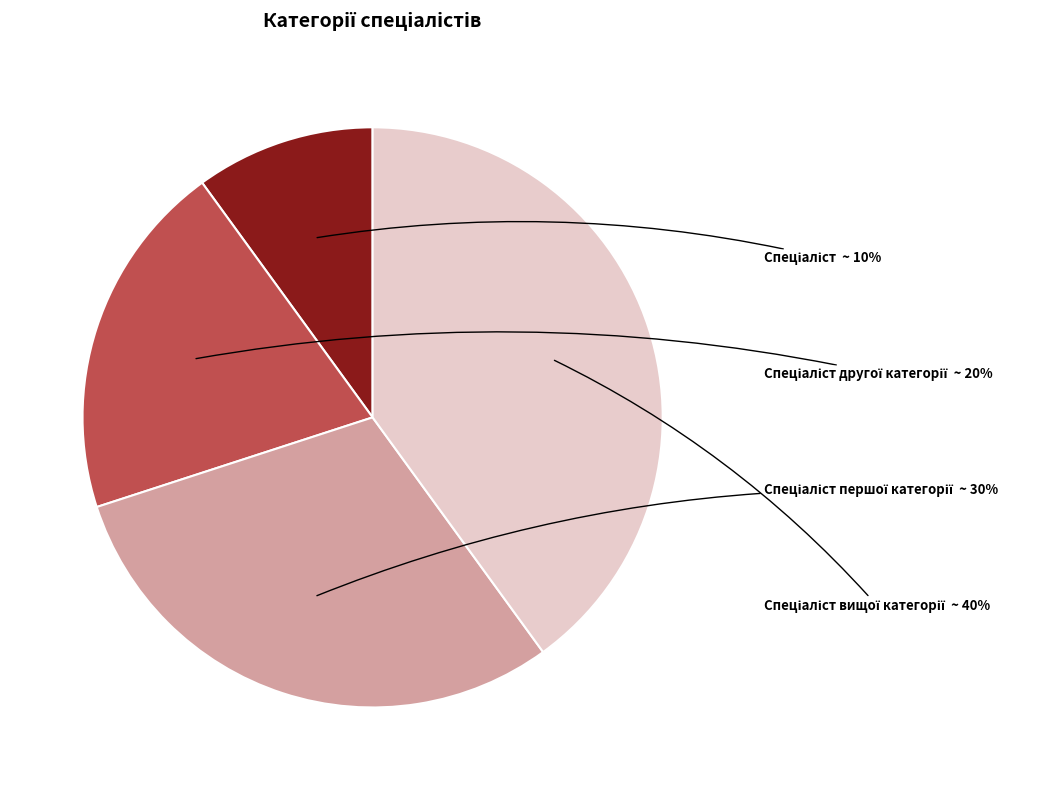

Is there a majority slice in this chart?

No